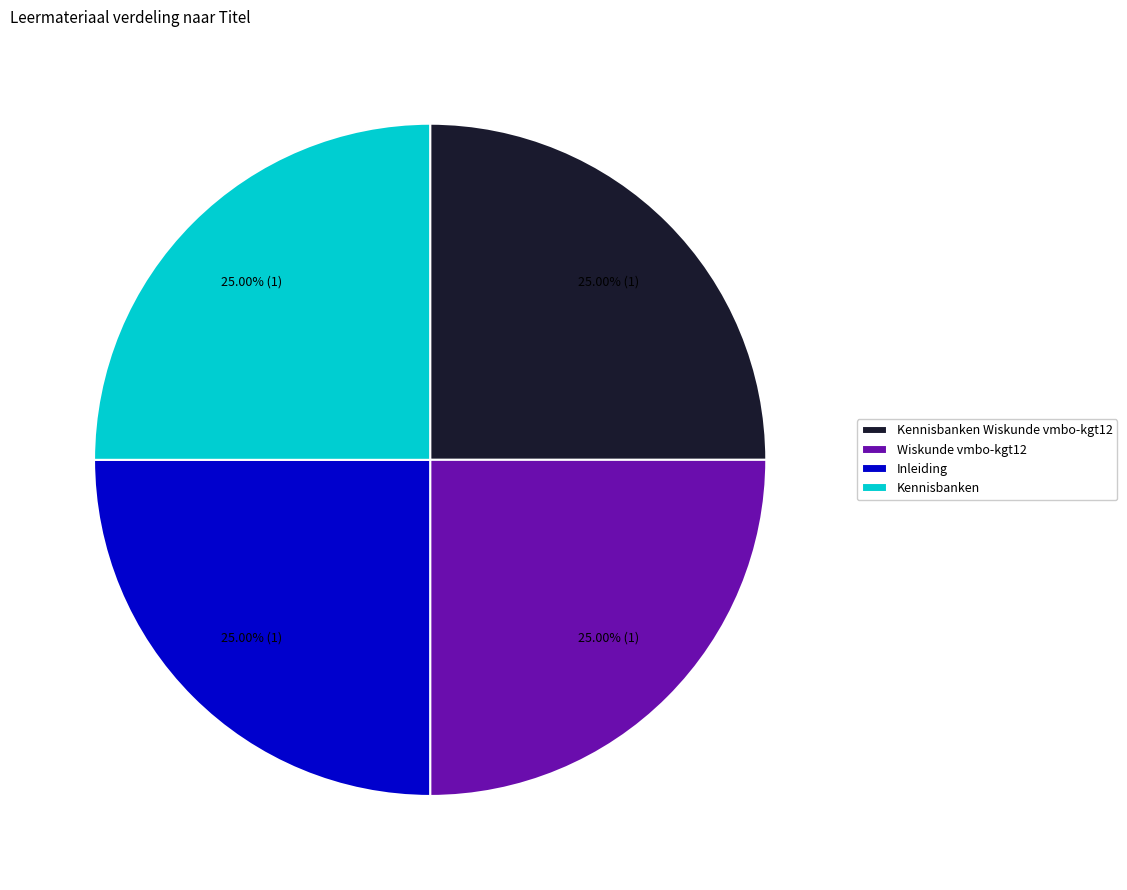

Is Kennisbanken the majority of the pie?

No